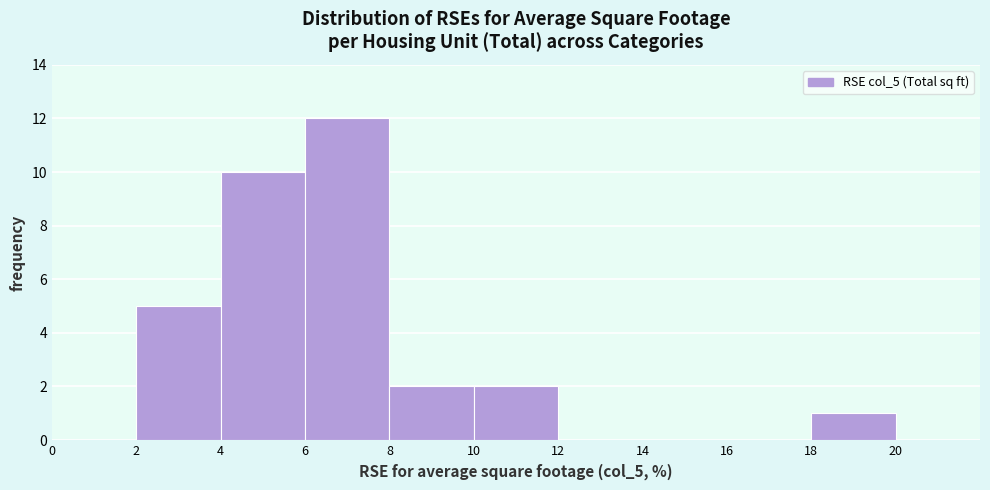

What is the height of the bar covering 10 to 12 on the x-axis? The values are not printed on the chart, so give them approximately, as read against the axis.

2